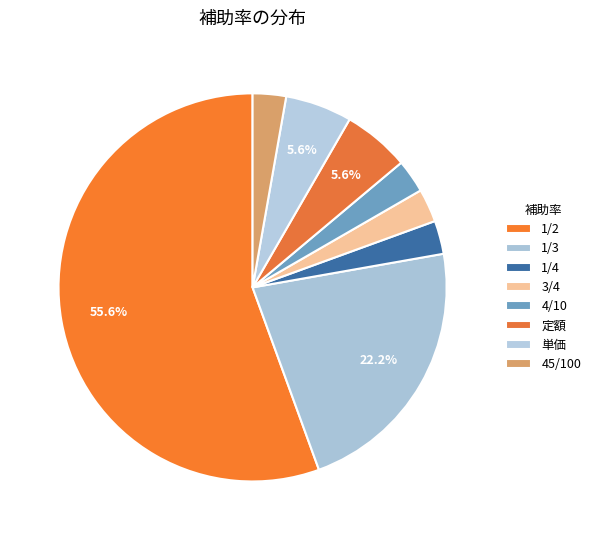

What is the majority slice?

1/2